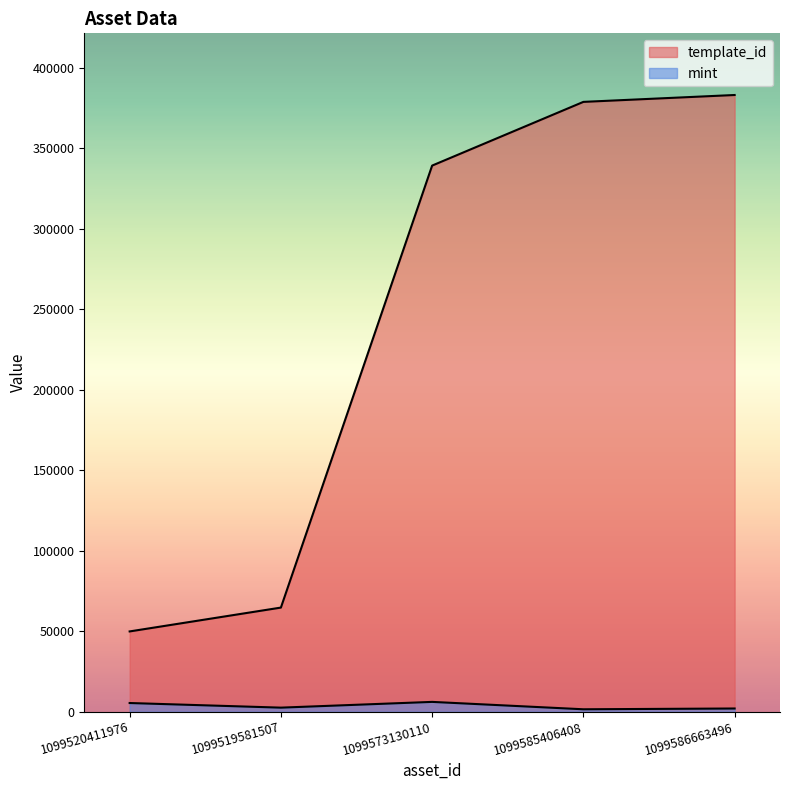

Where is the first local minimum for mint?

1099519581507